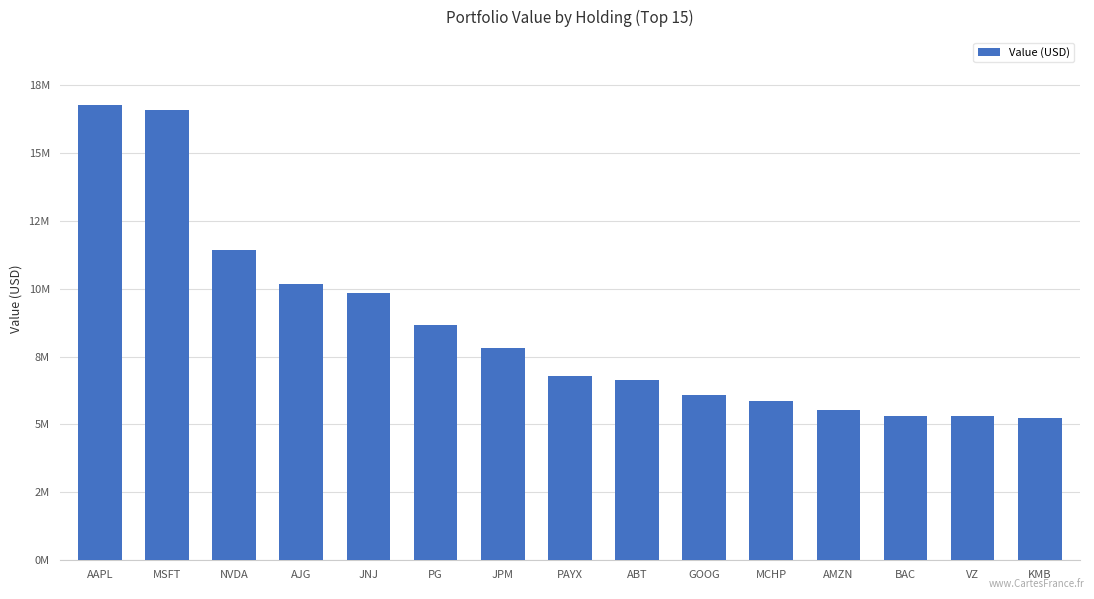

Is it true that the value at KMB is 5221136?

True